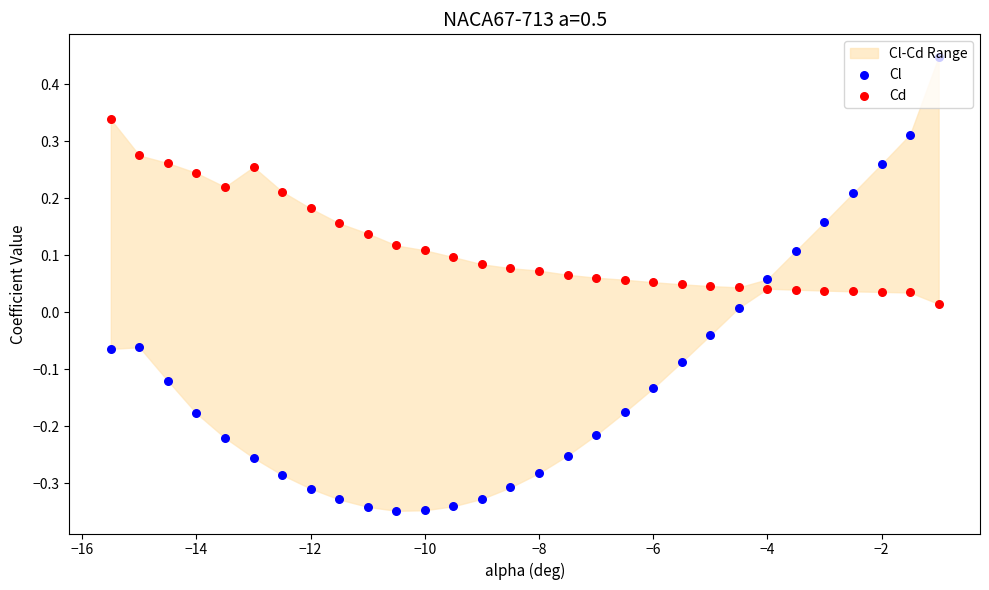

Which series contains the lowest Y value?

Cl